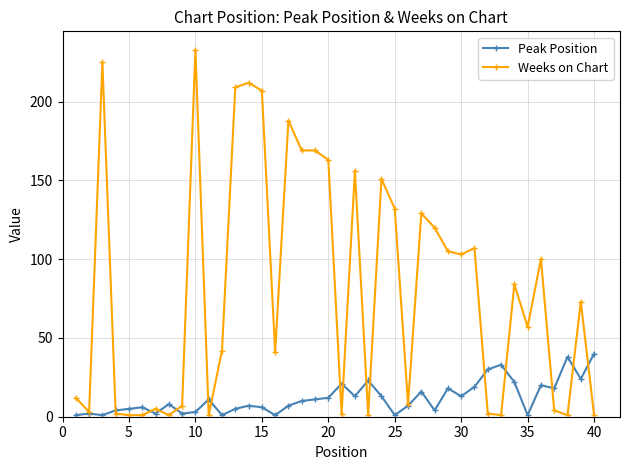

Rank the series by their maximum value, from lowest to highest.

Peak Position, Weeks on Chart